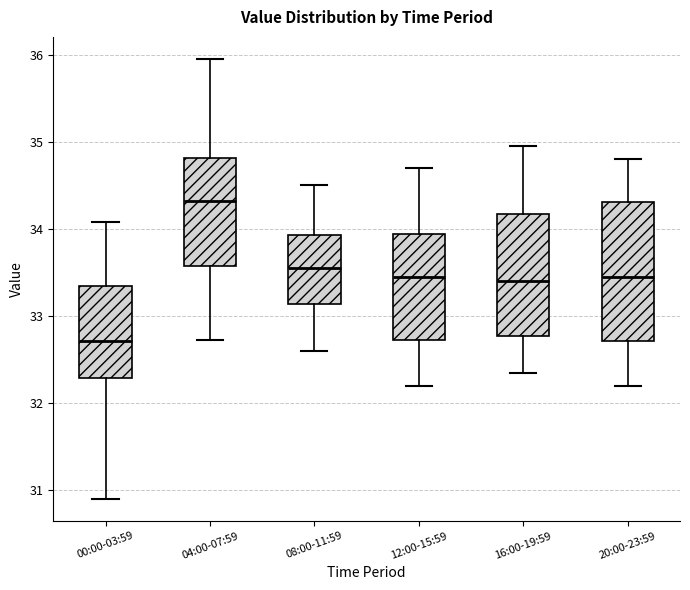

Where is the upper edge of the box for 08:00-11:59 on the y-axis? The values are not printed on the chart, so give them approximately, as read against the axis.

33.9